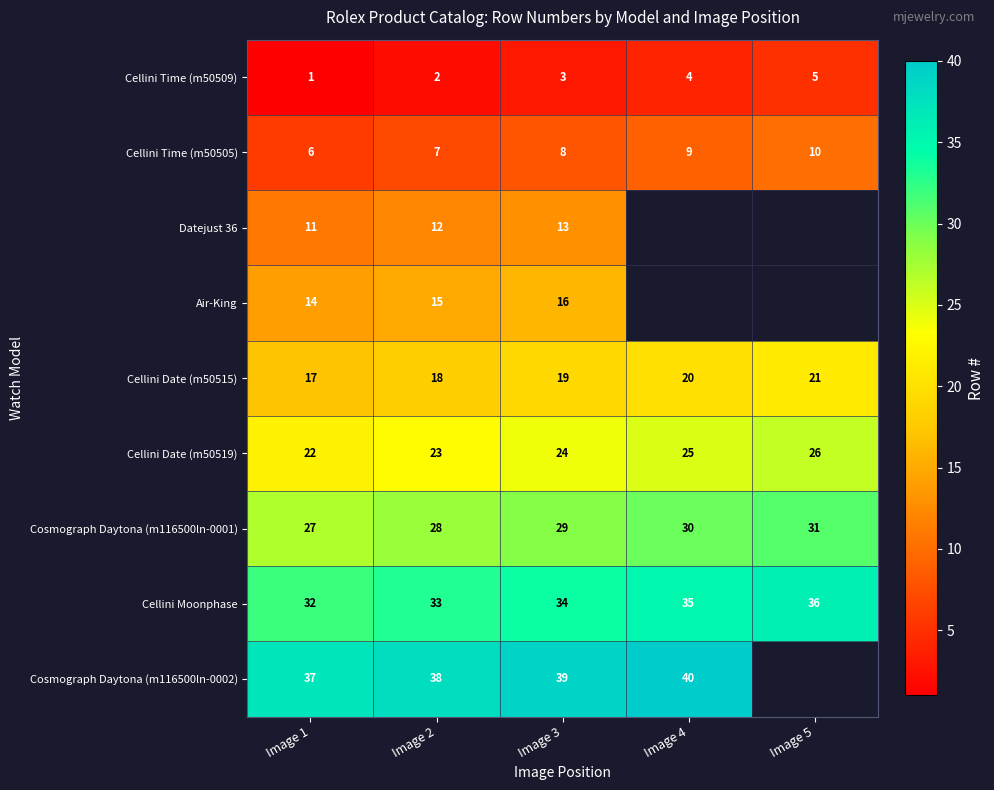

What is the difference between the maximum and minimum values in the Cellini Date (m50519) series?

4